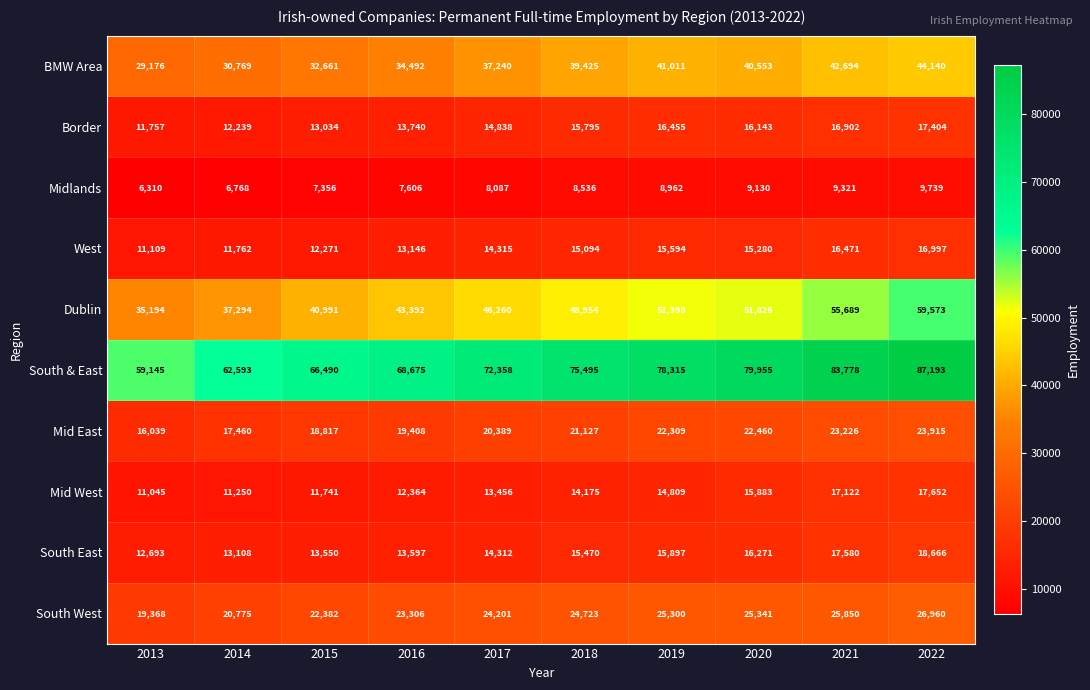

True or false: South East has a value of 15470 at 2018.

True